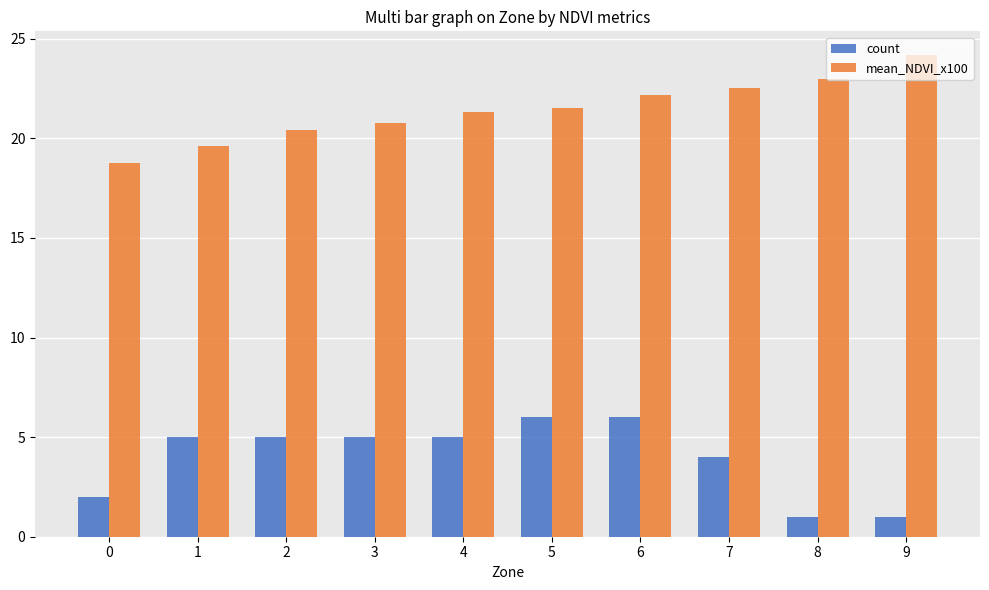

What is the difference between the count values at 3 and 8?

4.0